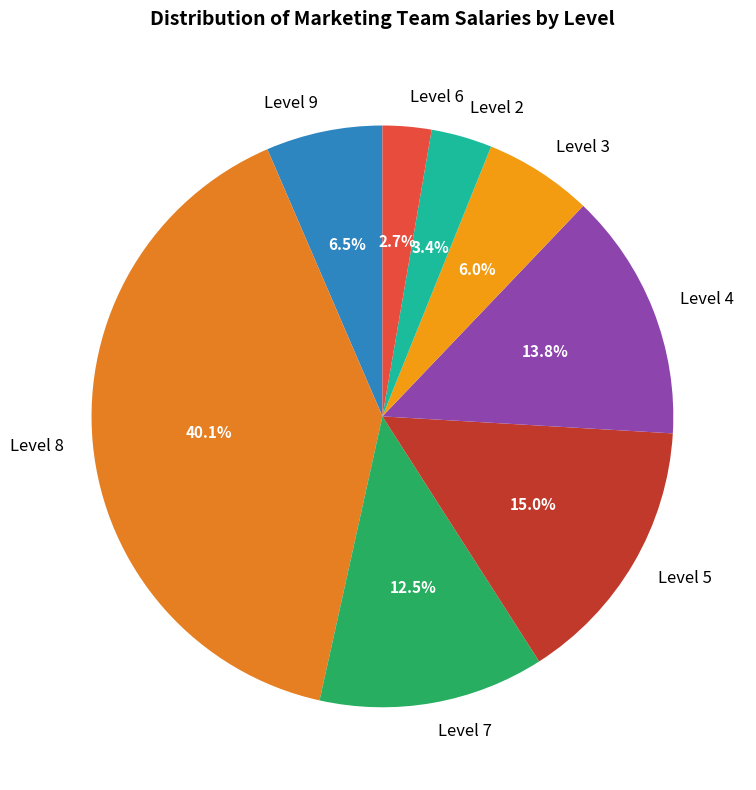

Is there any slice that represents more than half of the pie?

No